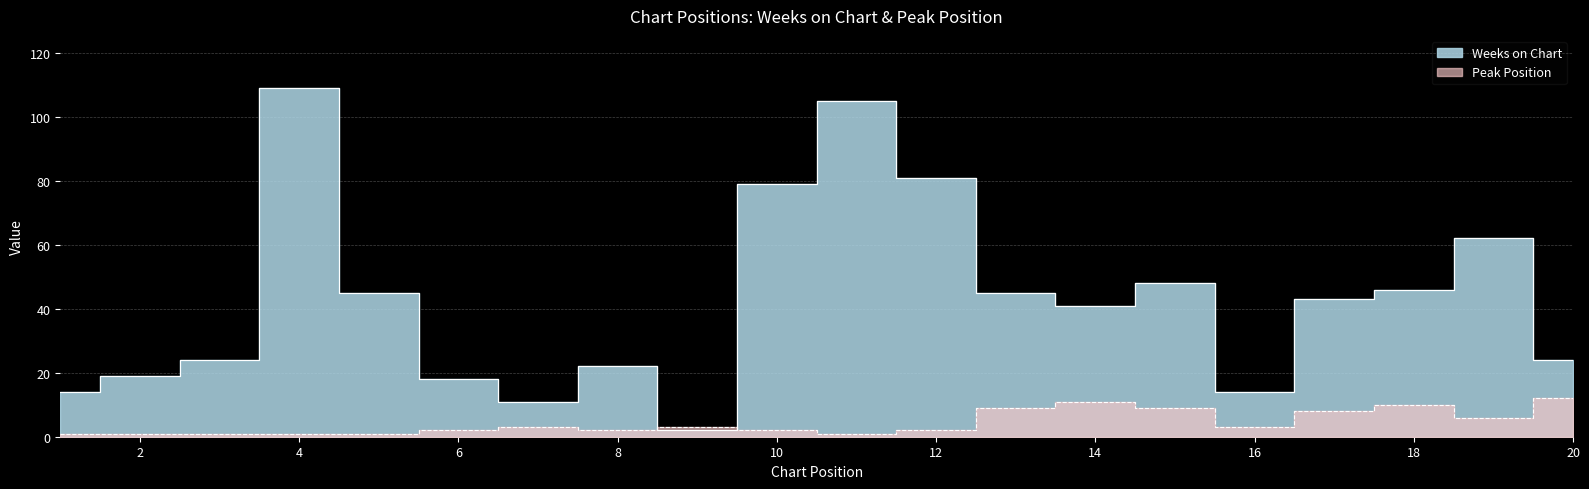

What is the maximum value shown in the chart?

109